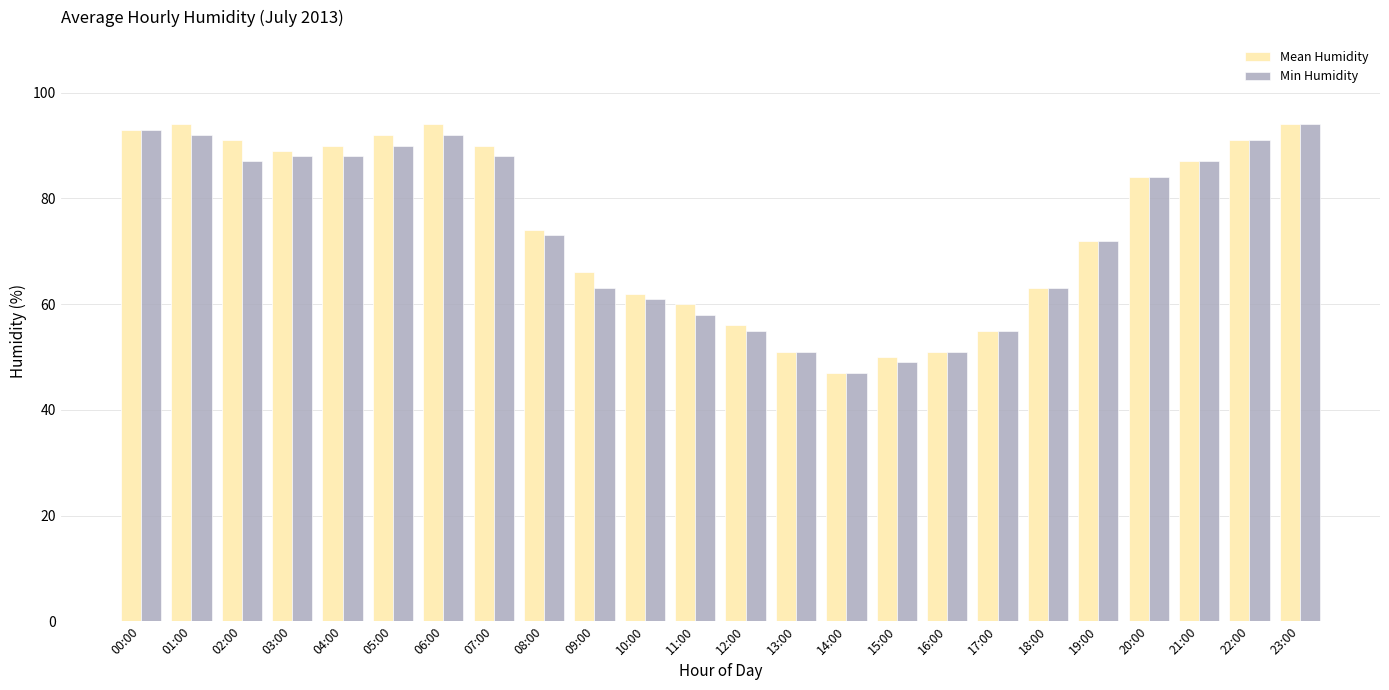

Between 01:00 and 20:00, which series saw the biggest shift?

Mean Humidity